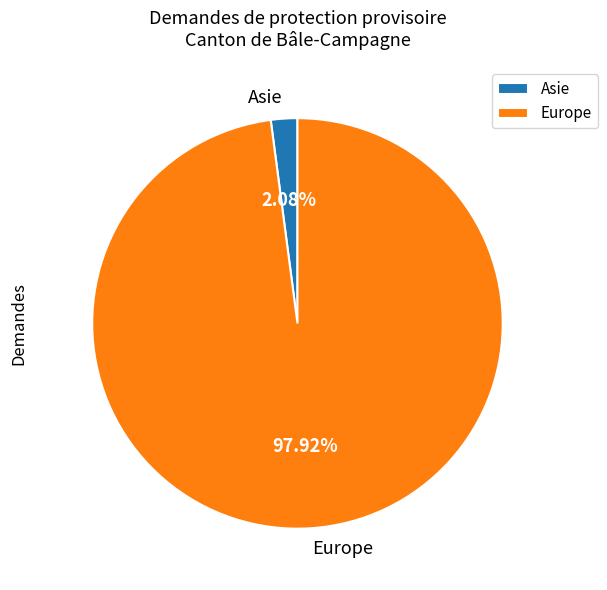

Between Europe and Asie, which is larger?

Europe